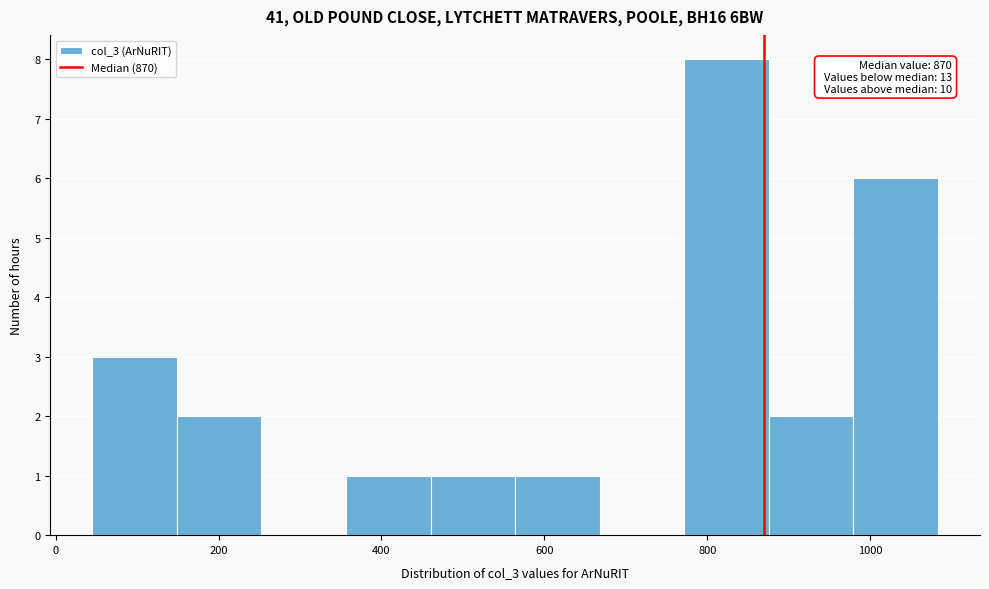

Which range on the x-axis has the tallest bar?

780 to 880